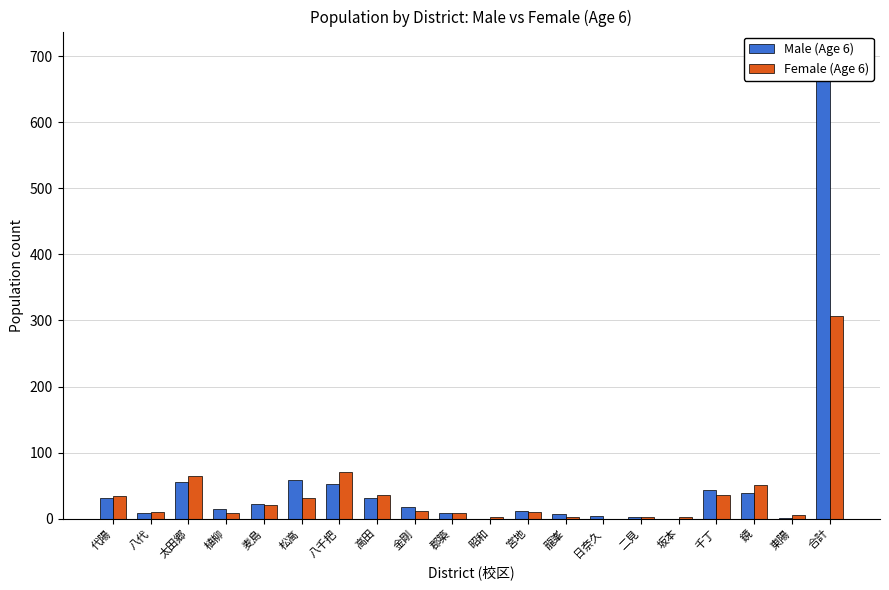

What are all the series names shown in the legend?

Male (Age 6), Female (Age 6)